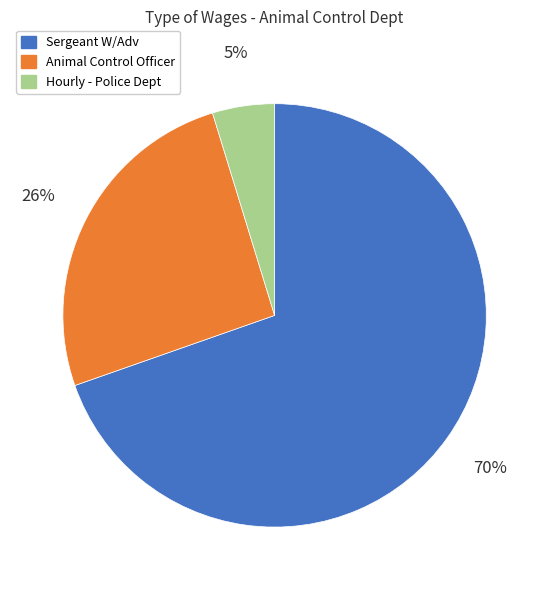

The Animal Control Officer slice represents 26% of the pie. True or false?

True